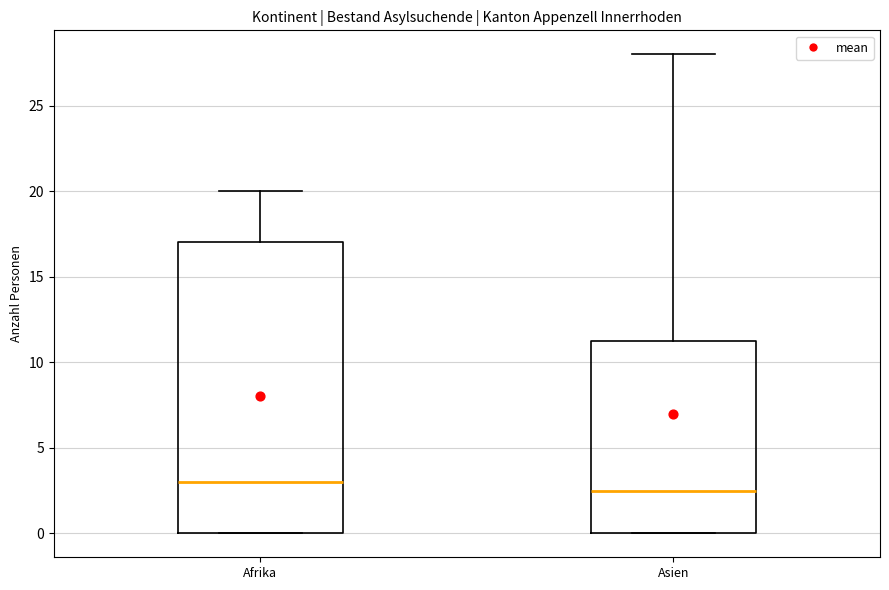

Which box's median line is the highest?

Afrika